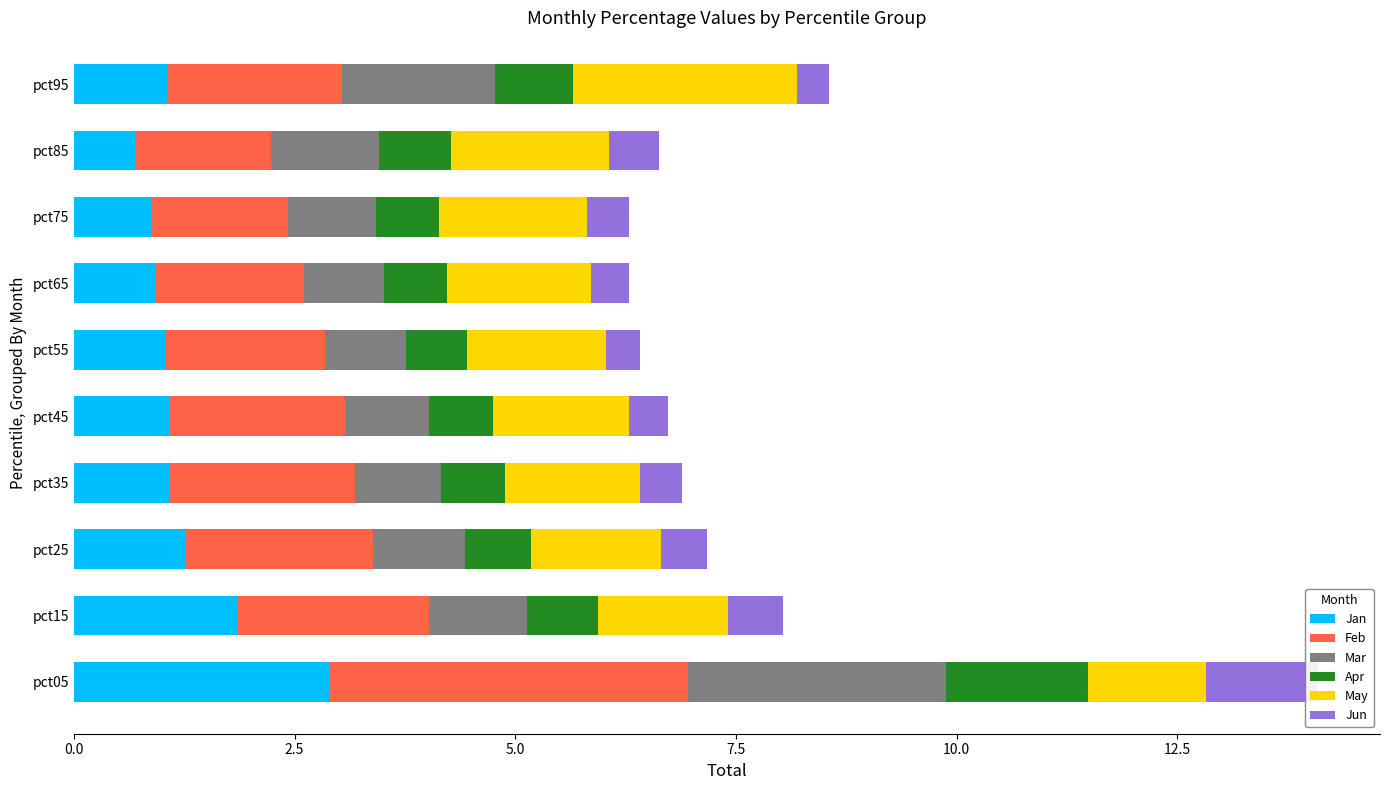

How many groups of bars are there?

10